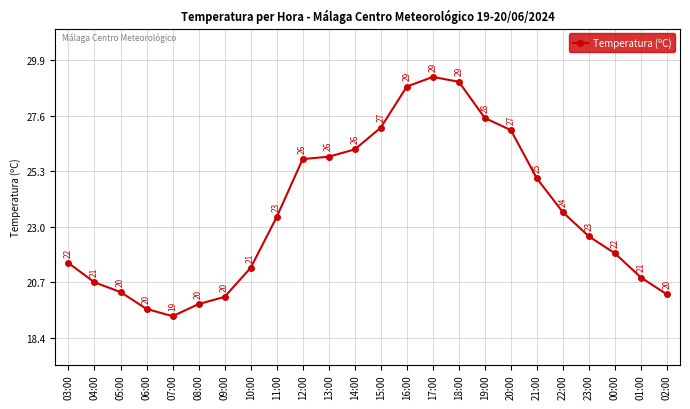

Approximately how many times larger is the value at 04:00 compared to 14:00?

0.8